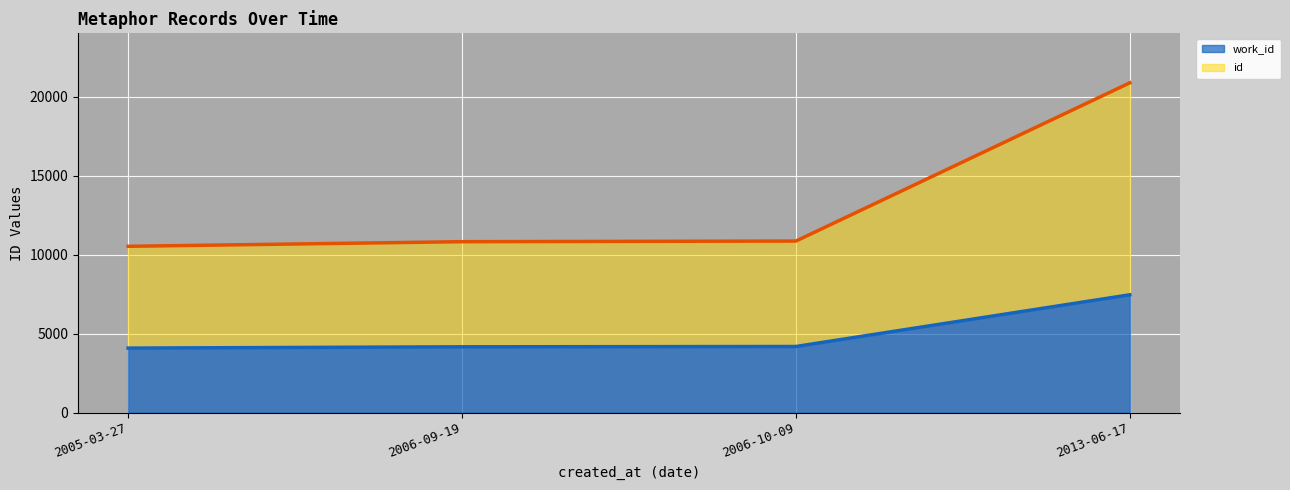

Where does the work_id series first go above 4195?

2013-06-17